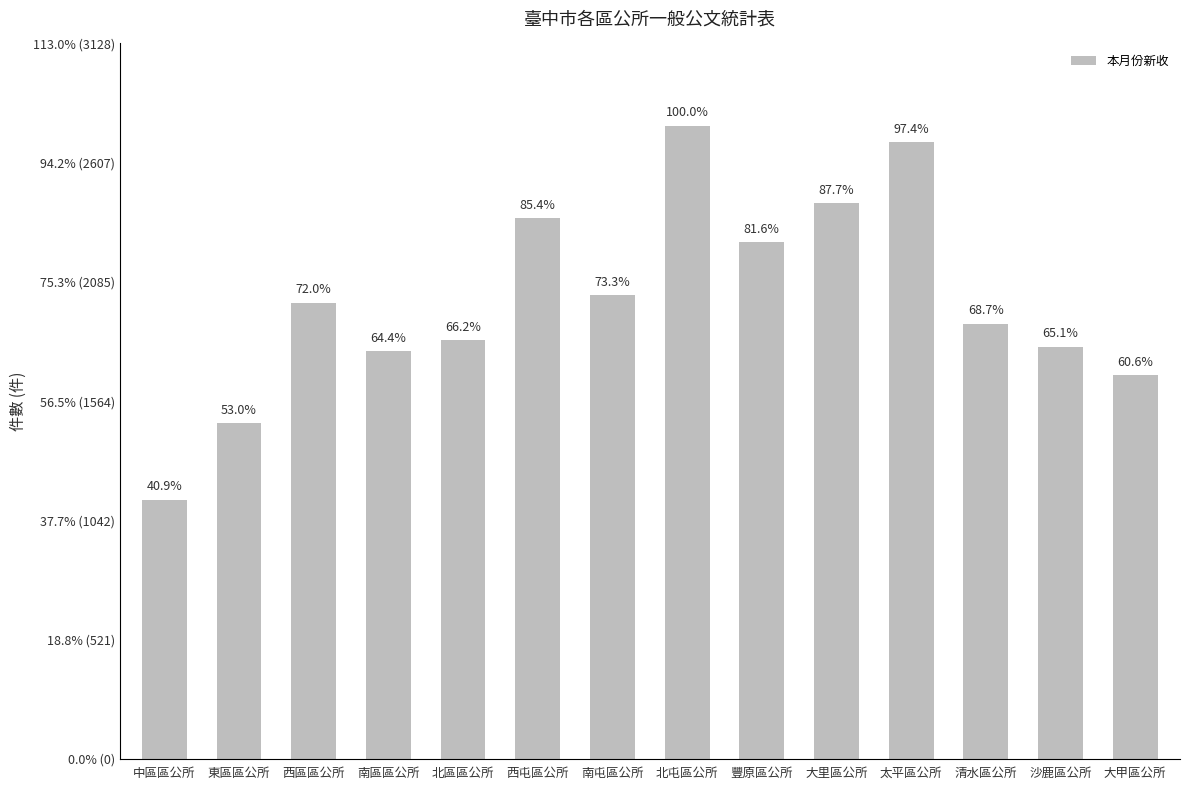

Reading left to right, what are all the values shown in this chart?

1133	1468	1995	1784	1832	2364	2029	2769	2260	2429	2696	1903	1803	1678